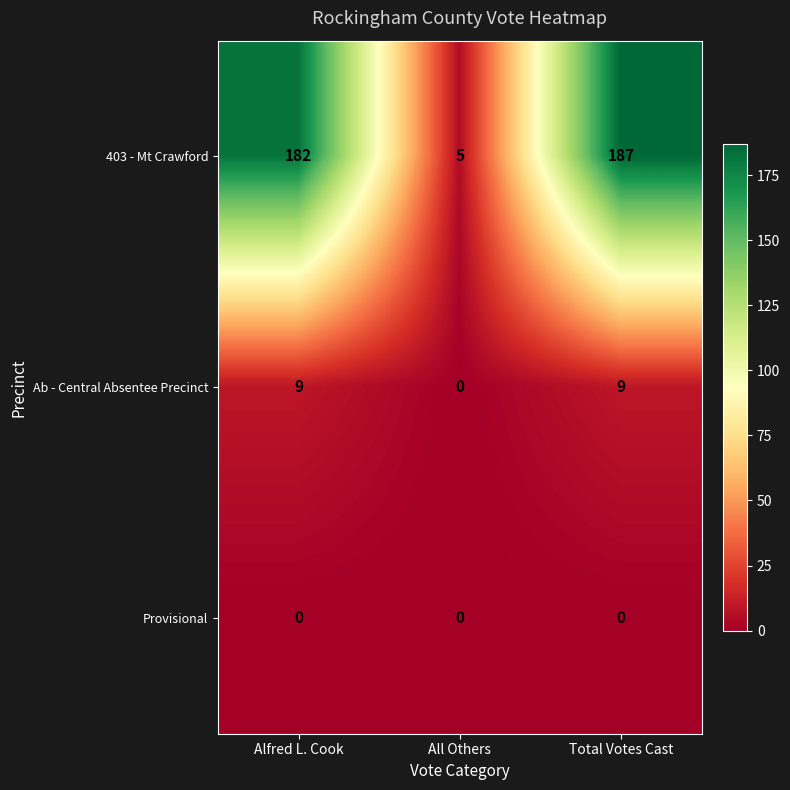

Reading left to right, extract all data points from this chart.

403 - Mt Crawford: Alfred L. Cook=182	All Others=5	Total Votes Cast=187
Ab - Central Absentee Precinct: Alfred L. Cook=9	All Others=0	Total Votes Cast=9
Provisional: Alfred L. Cook=0	All Others=0	Total Votes Cast=0